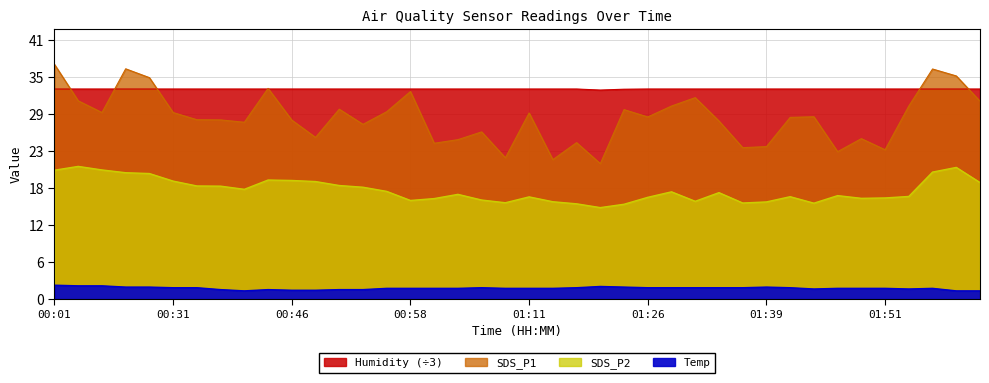

What is the value of the Humidity point at the 24th from the left?

33.1